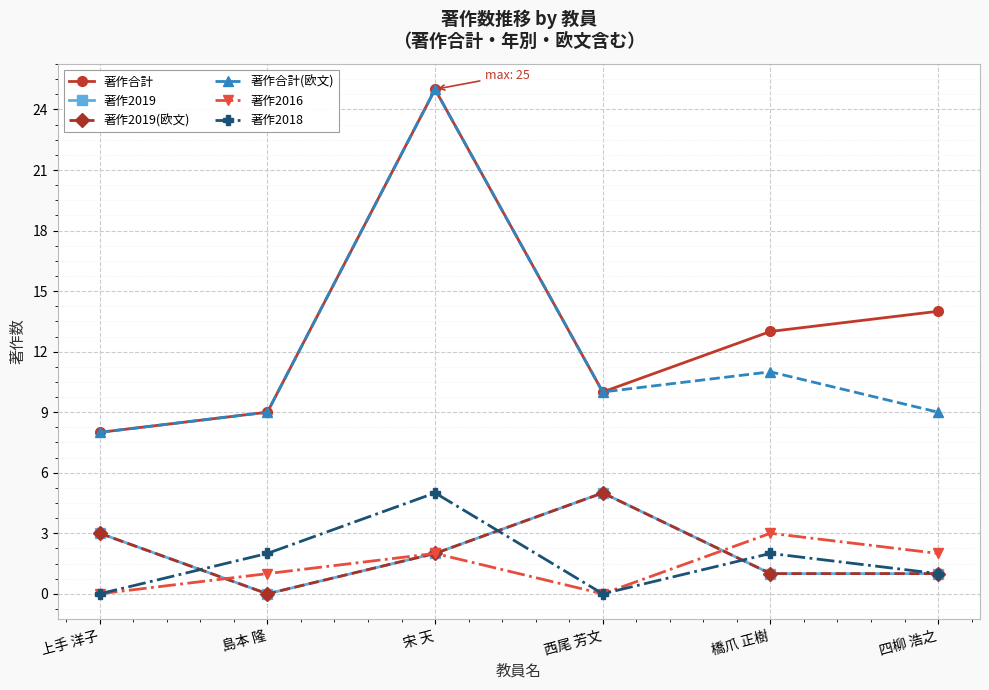

How many data points in 著作2019(欧文) are above 2?

2